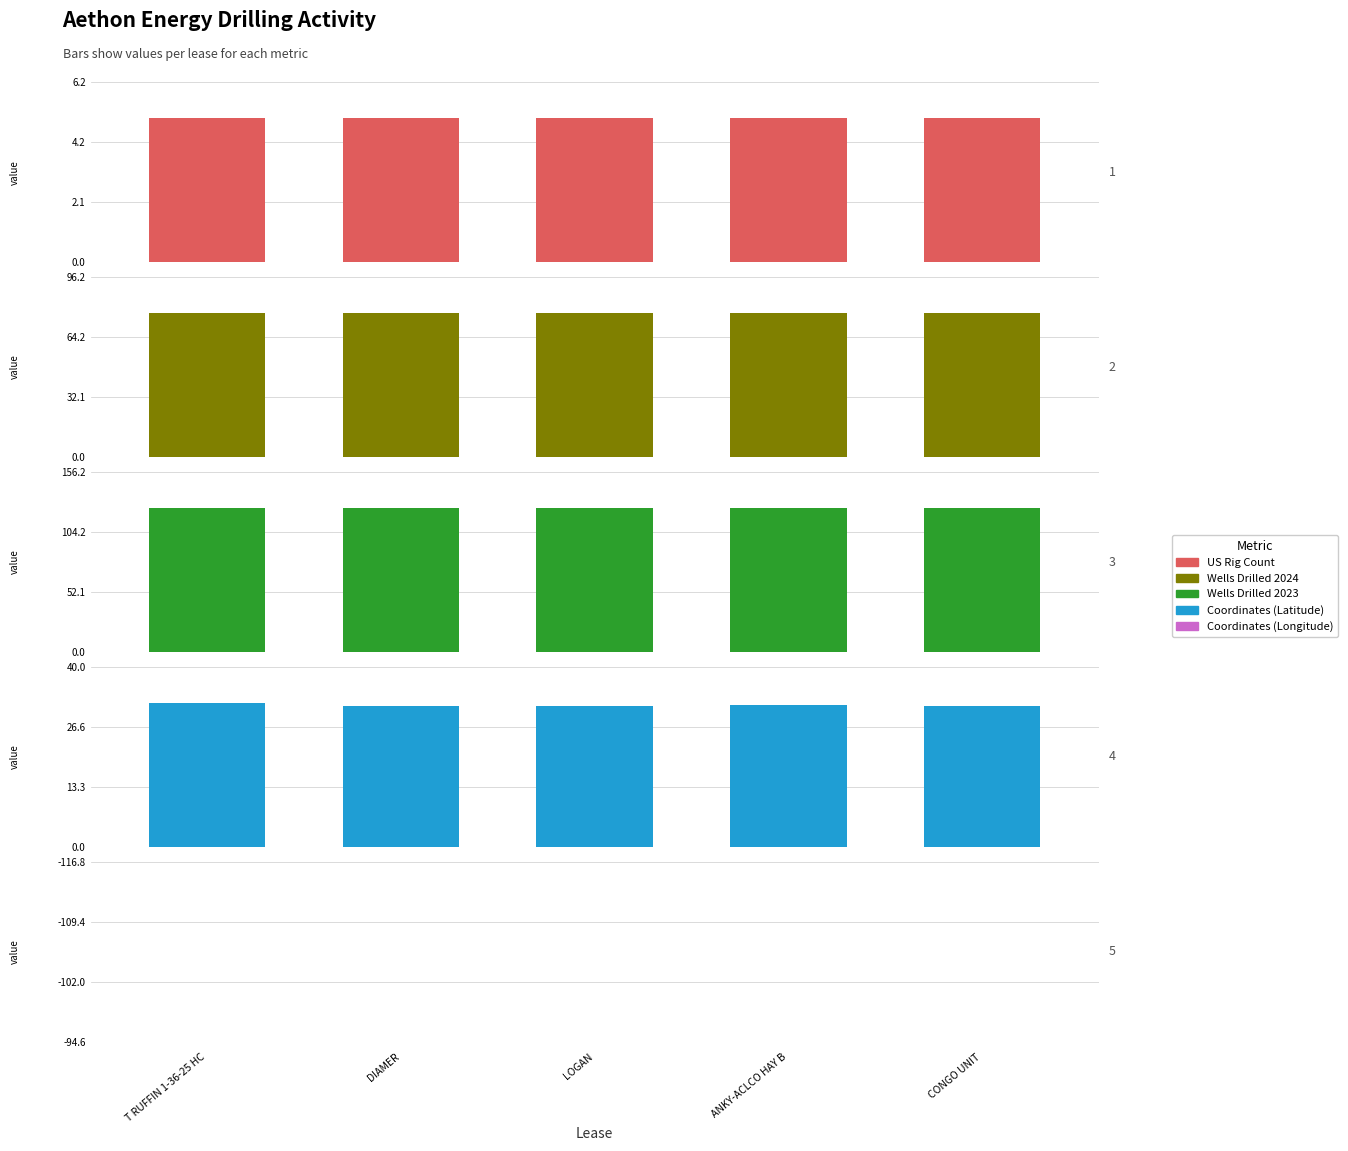

At how many categories does at least one series exceed 69?

5